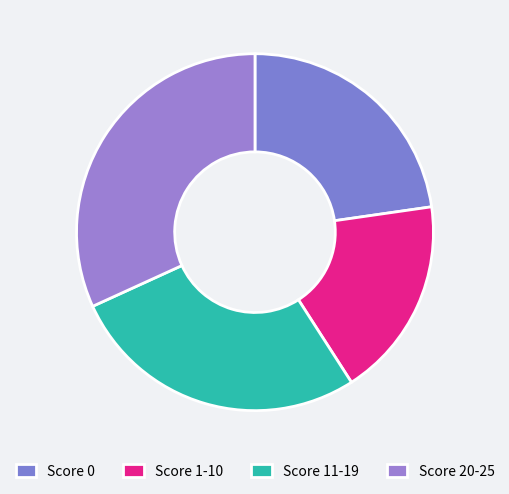

Is there a majority slice in this chart?

No